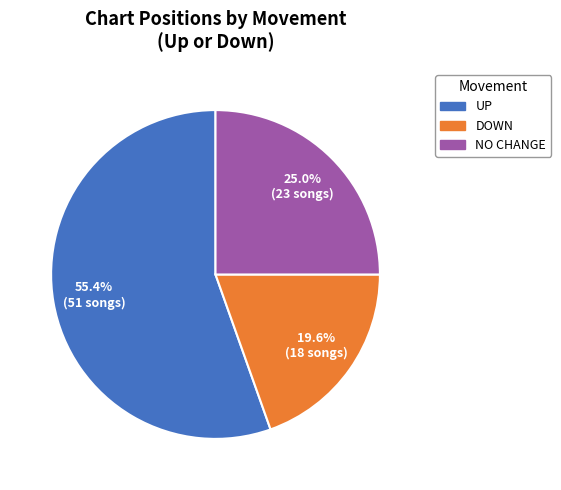

Is there a majority slice in this chart?

Yes